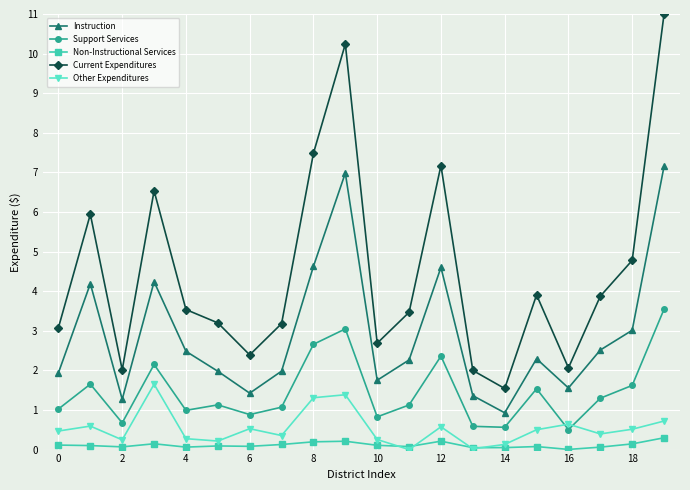

Which series has the largest range (max minus min)?

Current Expenditures